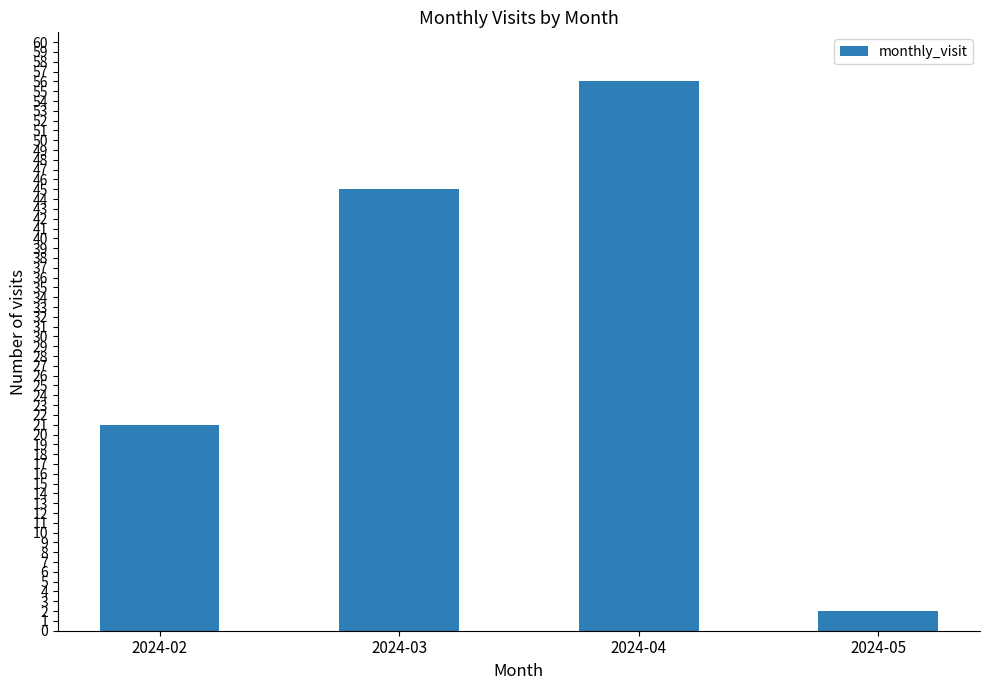

Rank the categories by value from lowest to highest.

2024-05, 2024-02, 2024-03, 2024-04